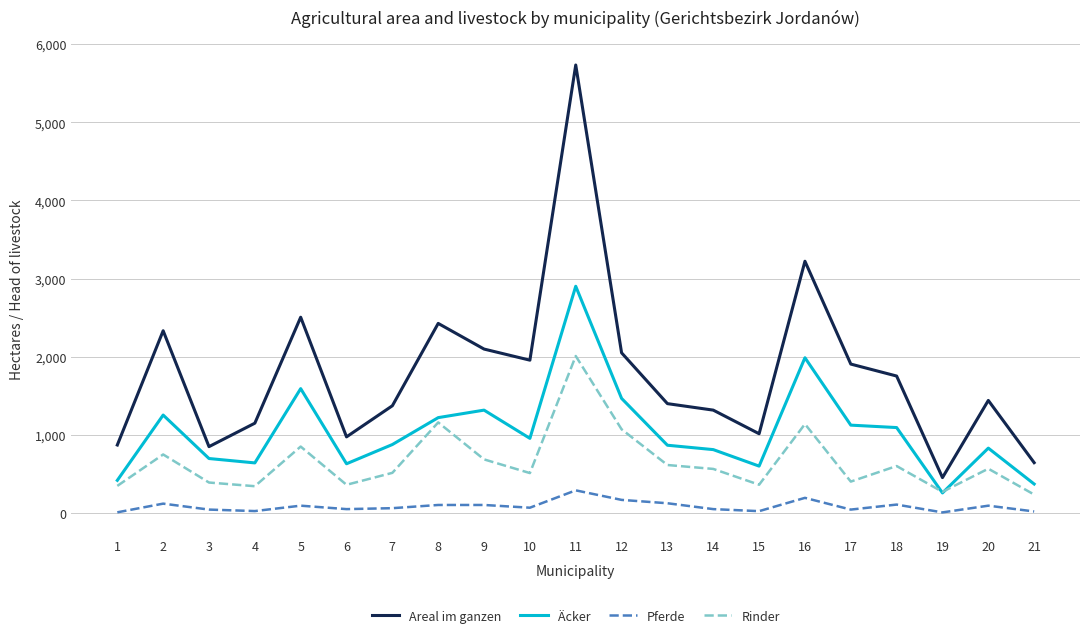

Which series has the widest spread of values?

Areal im ganzen